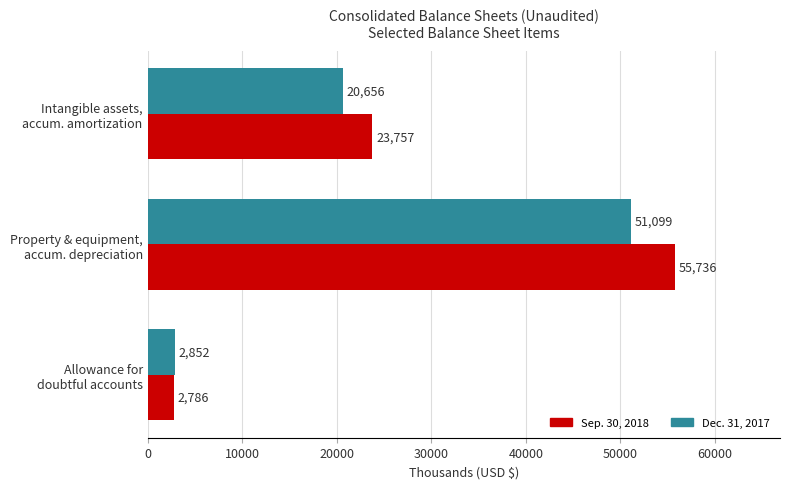

What is the average value of the Sep. 30, 2018 series?

27426